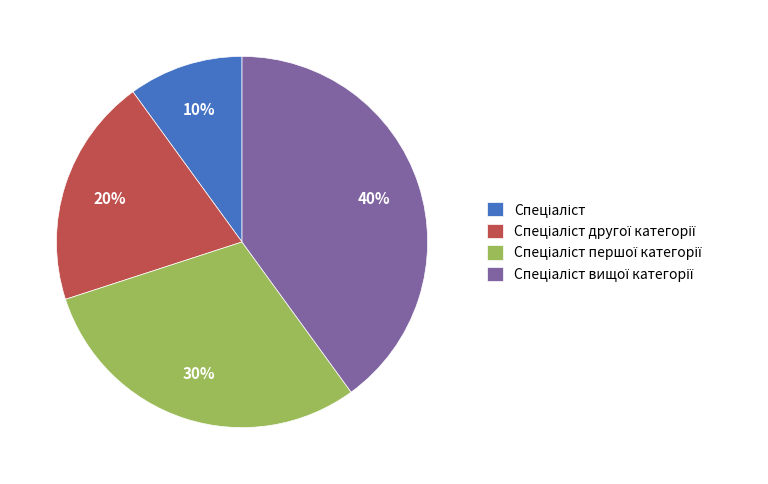

Is there any slice that represents more than half of the pie?

No